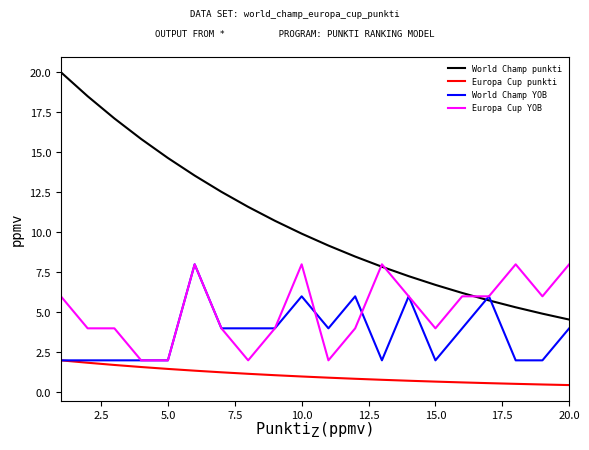

Which series has the largest total across all categories?

World Champ punkti